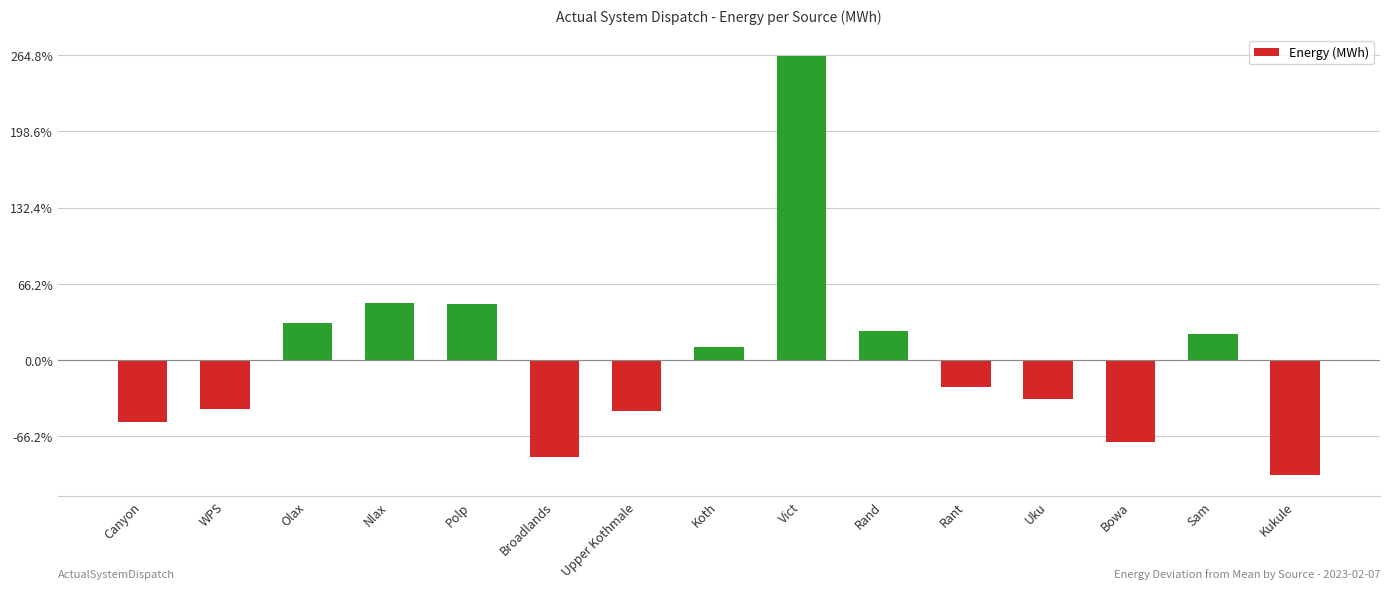

What position from the left is Broadlands?

6